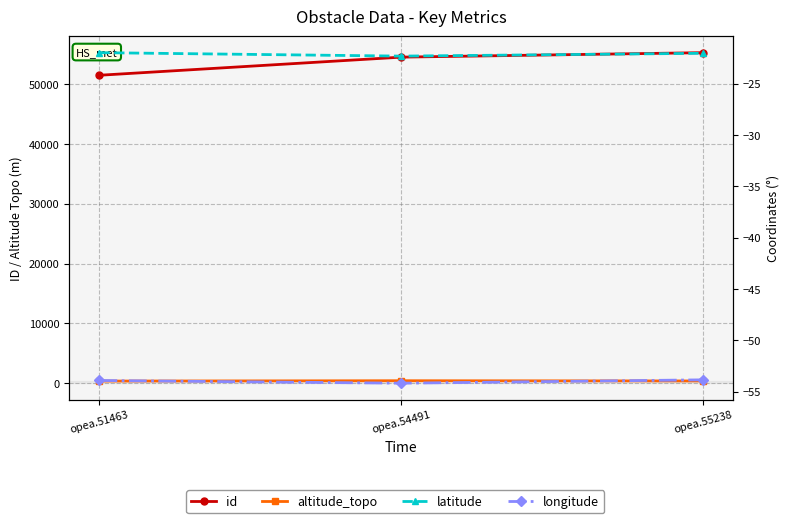

What is the spread (max minus min) of values at opea.55238?

55291.8